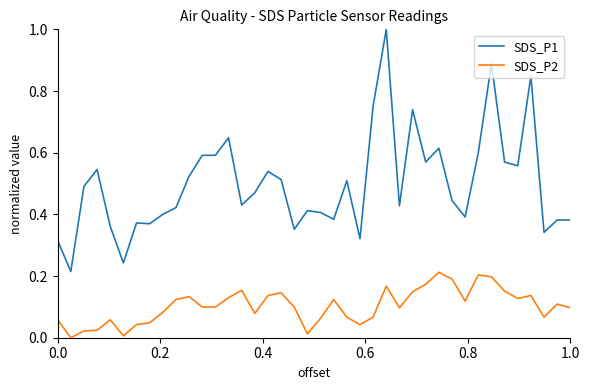

Does the chart have visible grid lines?

No